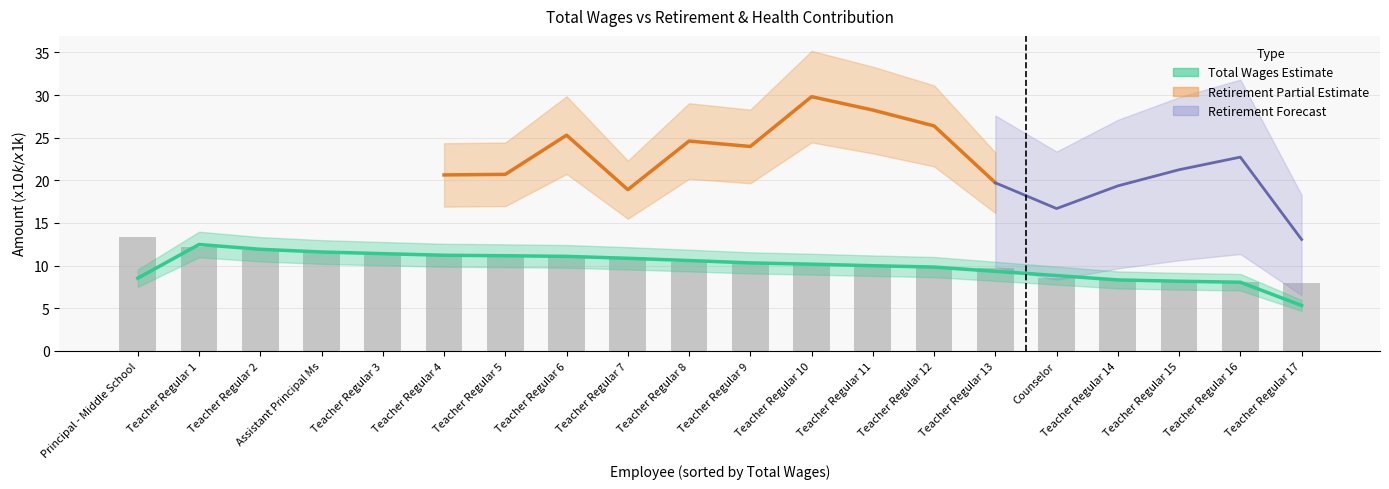

The value at Teacher Regular 2 is 11.8. True or false?

True